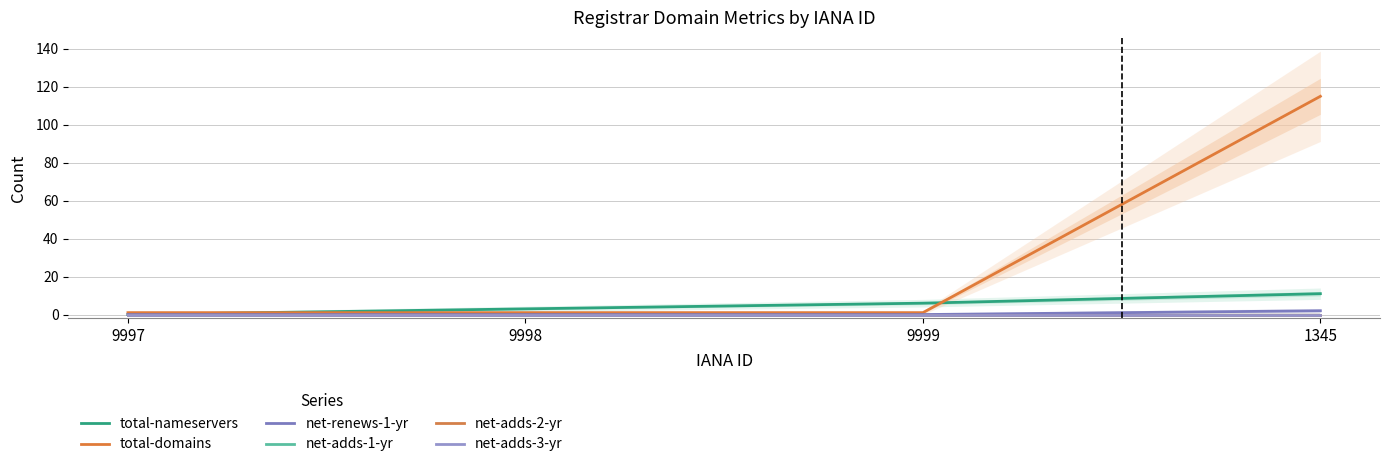

True or false: net-renews-1-yr has a value of -1 at 9999.

False